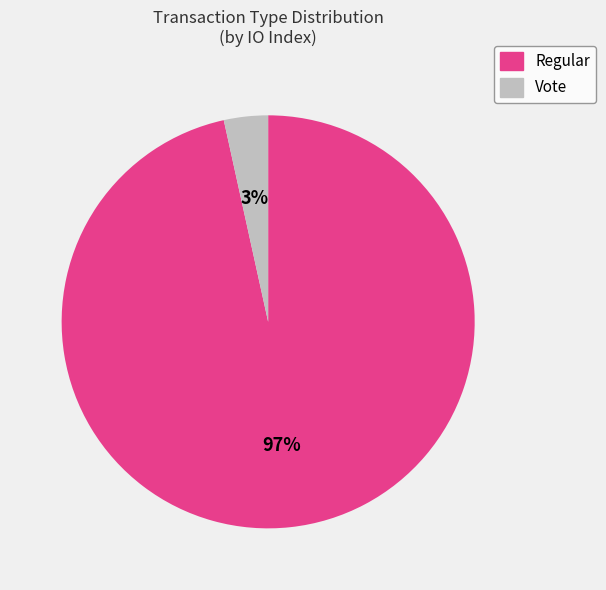

To the nearest percent, what is the combined percentage of Vote and Regular?

100%